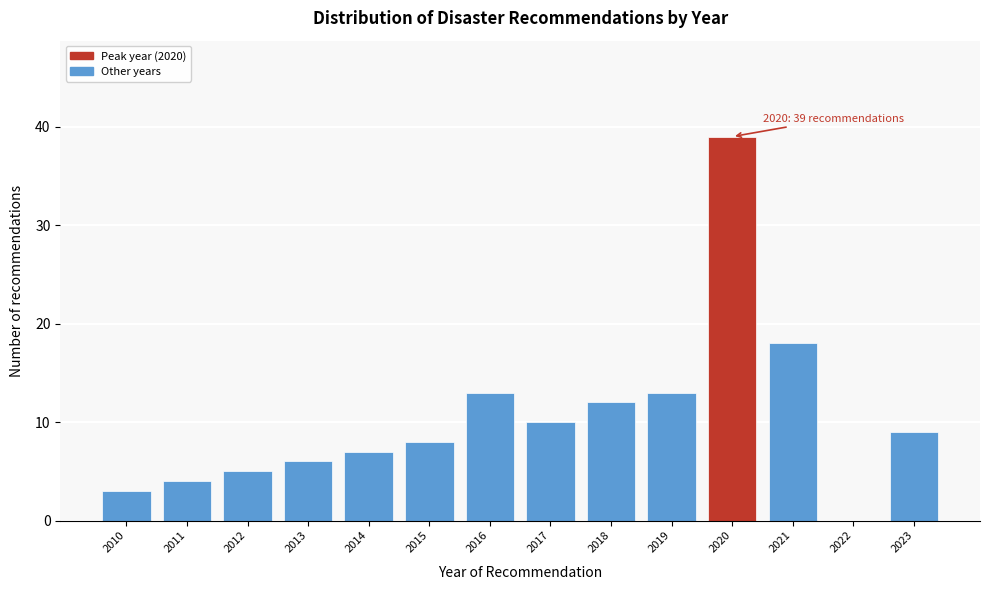

Reading left to right, extract all data points from this chart.

2010=3	2011=4	2012=5	2013=6	2014=7	2015=8	2016=13	2017=10	2018=12	2019=13	2020=39	2021=18	2022=0	2023=9